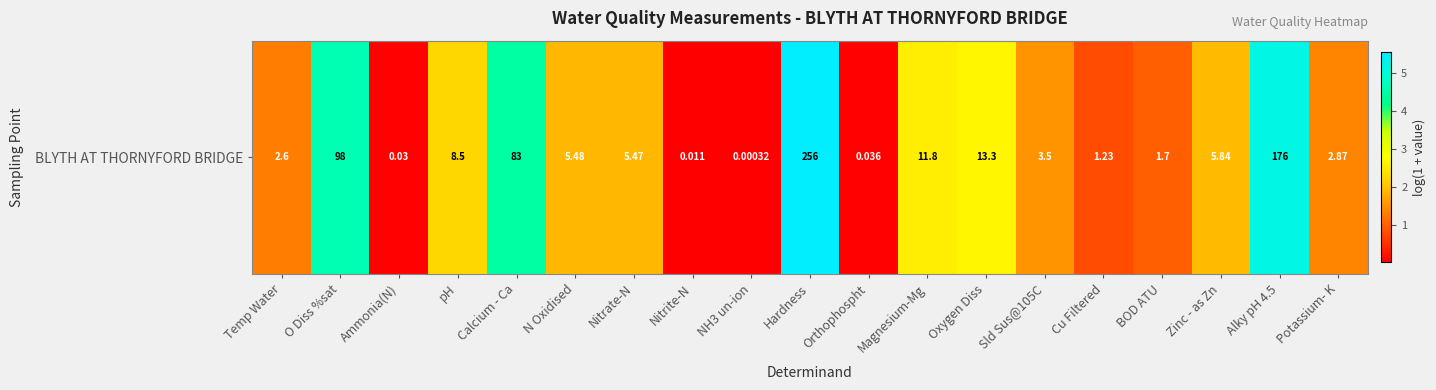

List the labels in order of value, largest first.

Hardness, Alky pH 4.5, O Diss %sat, Calcium - Ca, Oxygen Diss, Magnesium-Mg, pH, Zinc - as Zn, N Oxidised, Nitrate-N, Sld Sus@105C, Potassium- K, Temp Water, BOD ATU, Cu Filtered, Orthophospht, Ammonia(N), Nitrite-N, NH3 un-ion